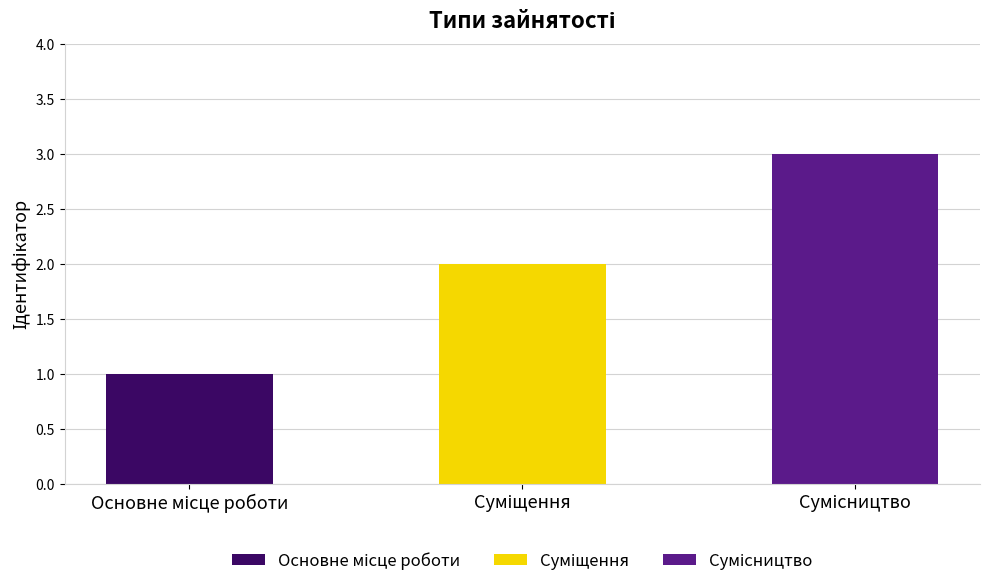

How many values exceed 2?

1